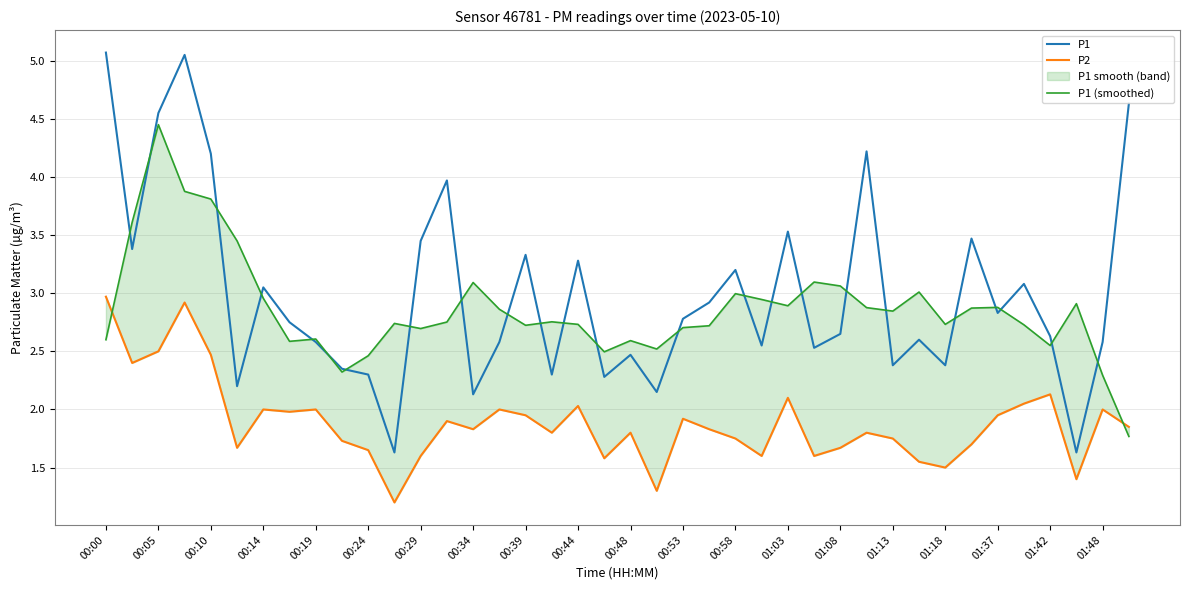

What is the difference between the maximum and minimum values in the P1 (smoothed) series?

2.7